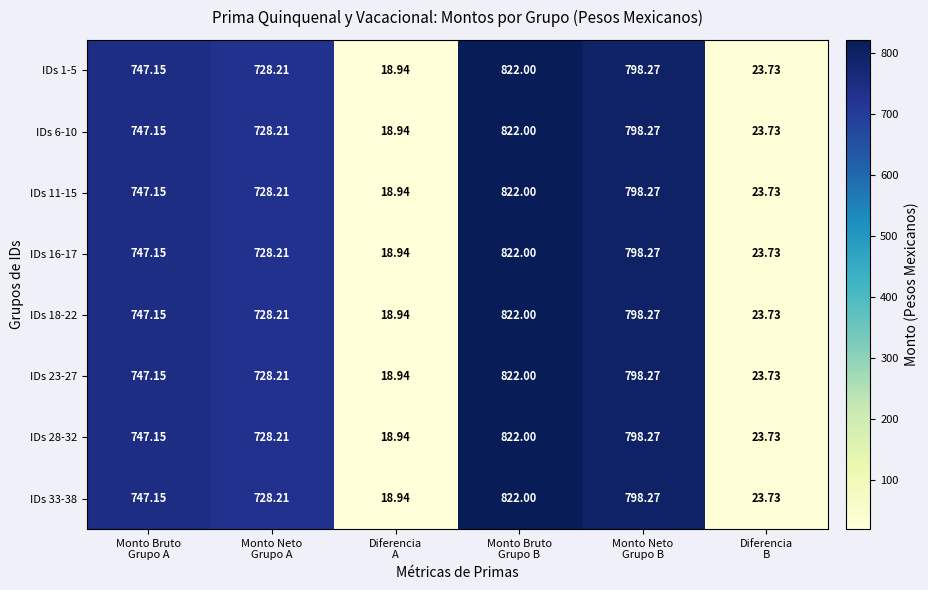

At how many categories does at least one series exceed 220?

4